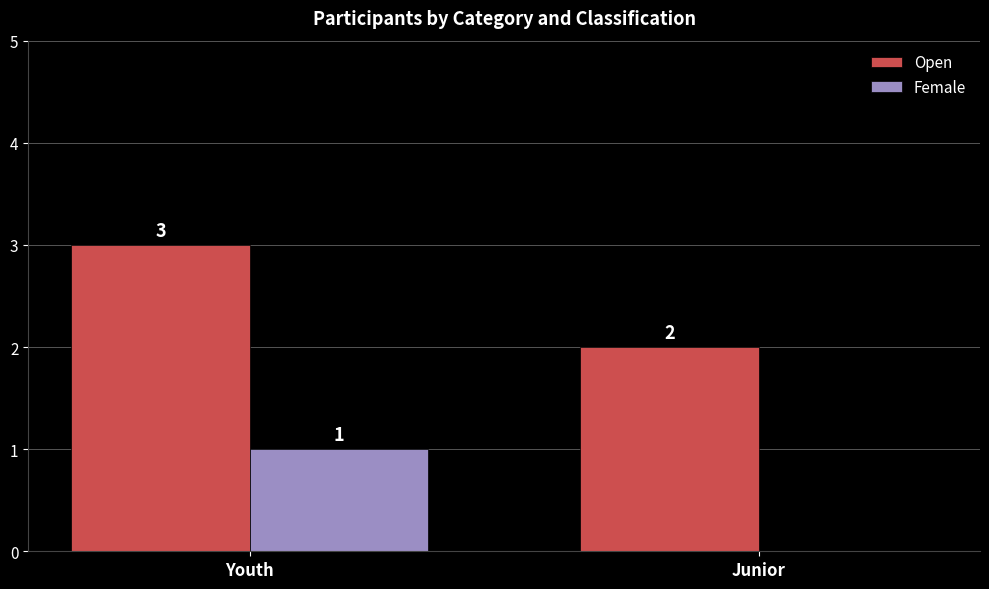

Reading left to right, extract all data points from this chart.

Open: 3	2
Female: 1	0